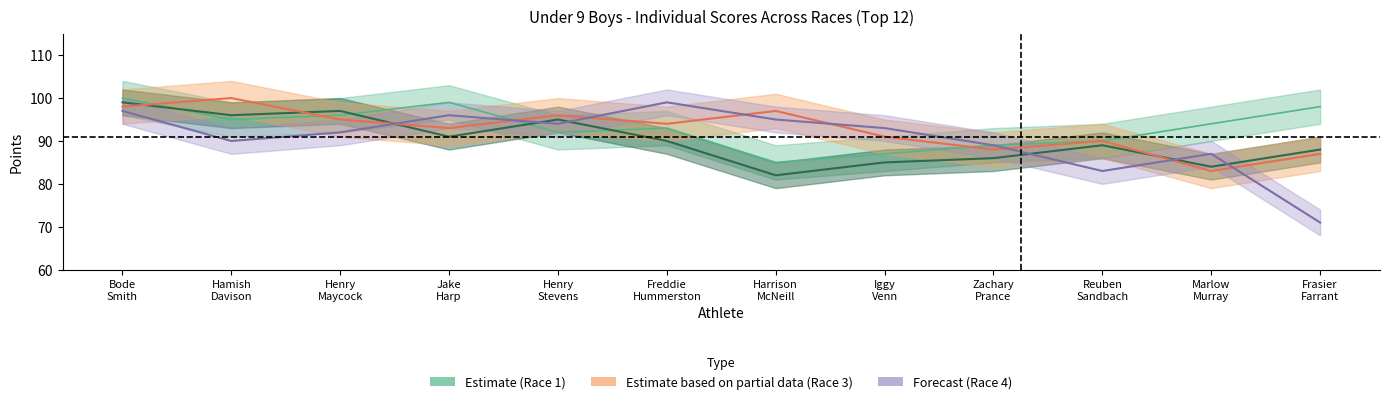

Reading left to right, list all the values displayed in this chart.

Race 1 Pts: 100	95	96	99	92	93	85	87	89	90	94	98
Race 2 Pts: 99	96	97	91	95	90	82	85	86	89	84	88
Race 3 Pts: 98	100	95	93	96	94	97	91	88	90	83	87
Race 4 Pts: 97	90	92	96	94	99	95	93	89	83	87	71